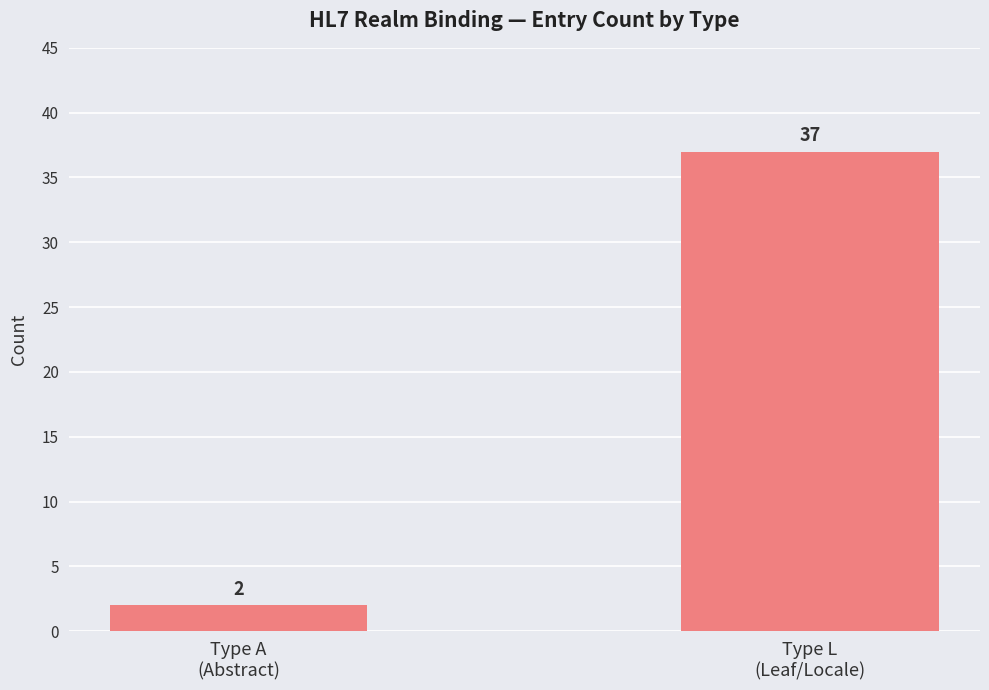

Which category has the highest value across all series?

Type L
(Leaf/Locale)